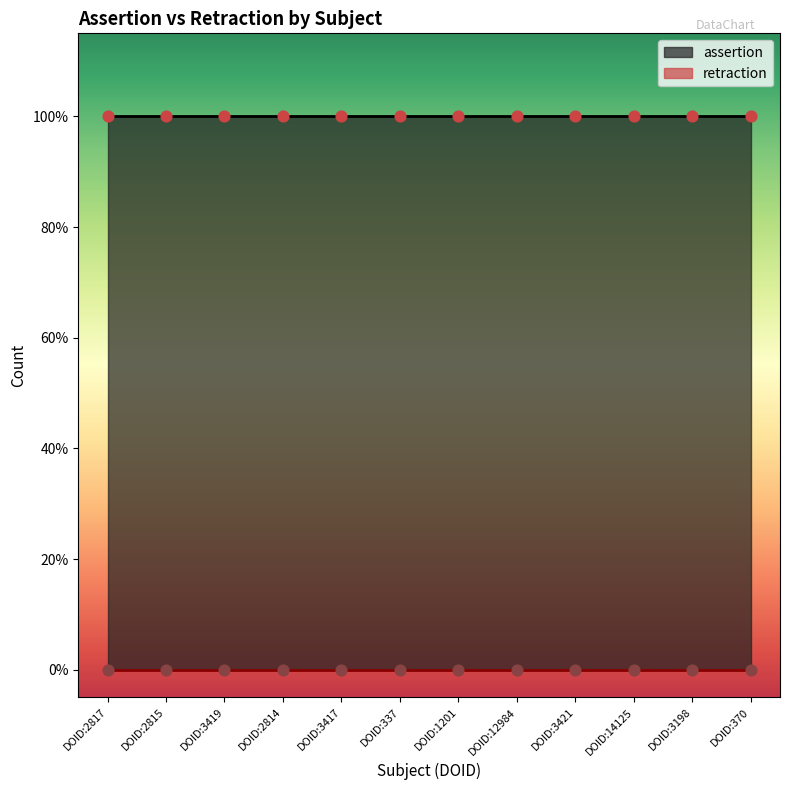

Which series reaches the minimum Y coordinate?

retraction